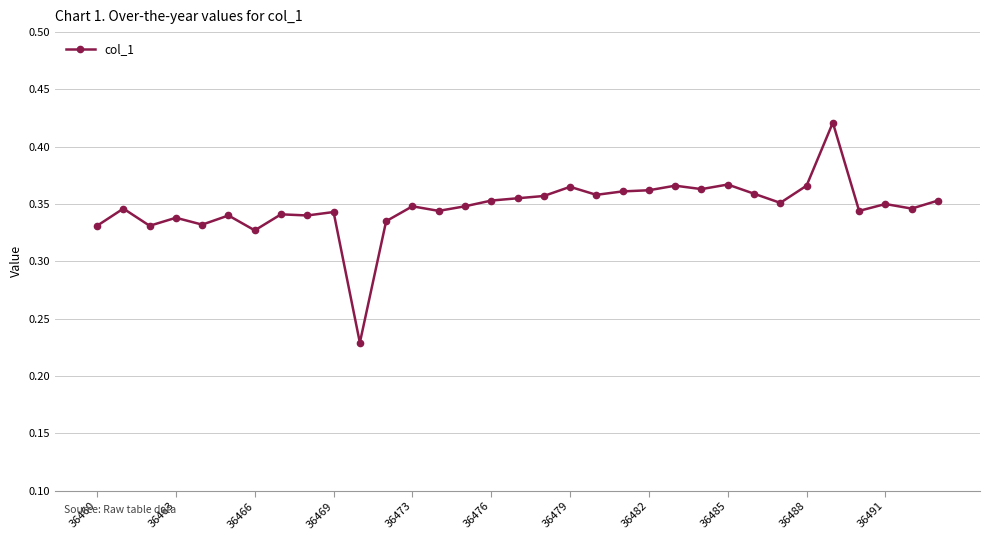

Does the chart display data point markers on the line(s)?

Yes